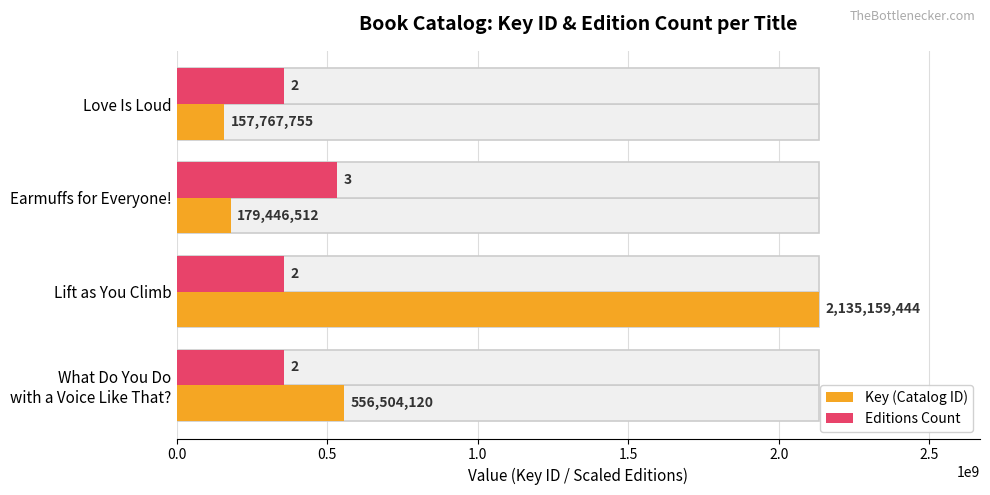

Which series has the widest spread of values?

Key (Catalog ID)